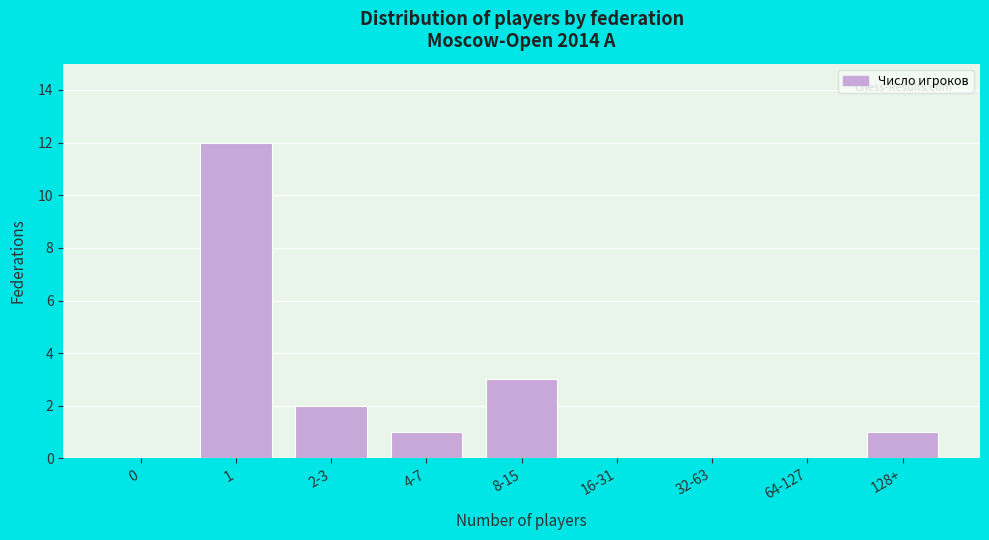

Reading right to left, list all the values displayed in this chart.

128+=1	64-127=0	32-63=0	16-31=0	8-15=3	4-7=1	2-3=2	1=12	0=0